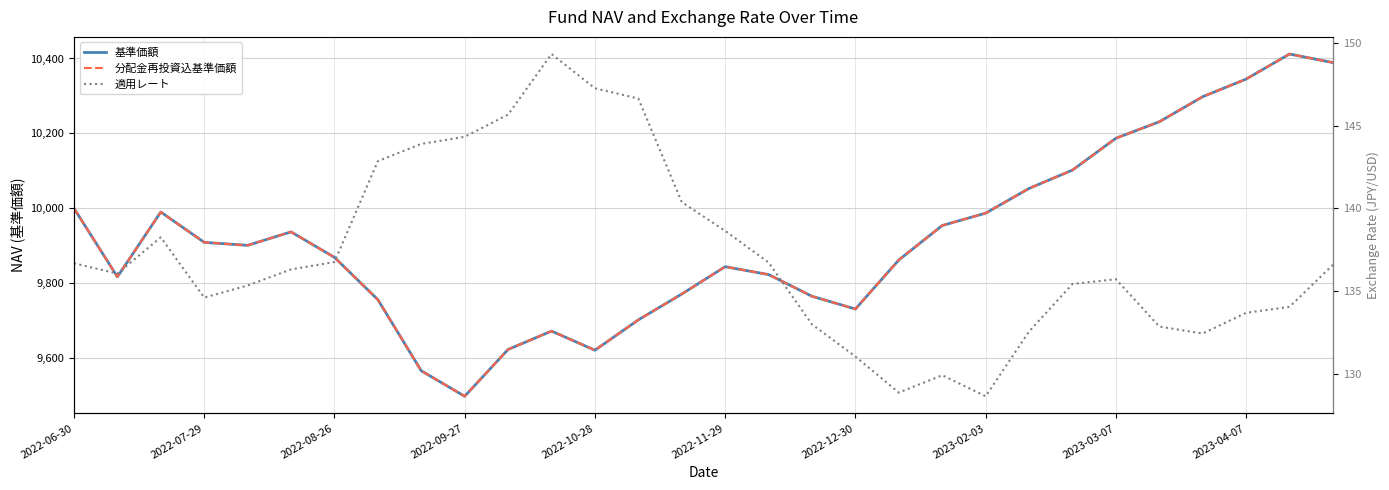

At which category is the sum across all series the highest?

28